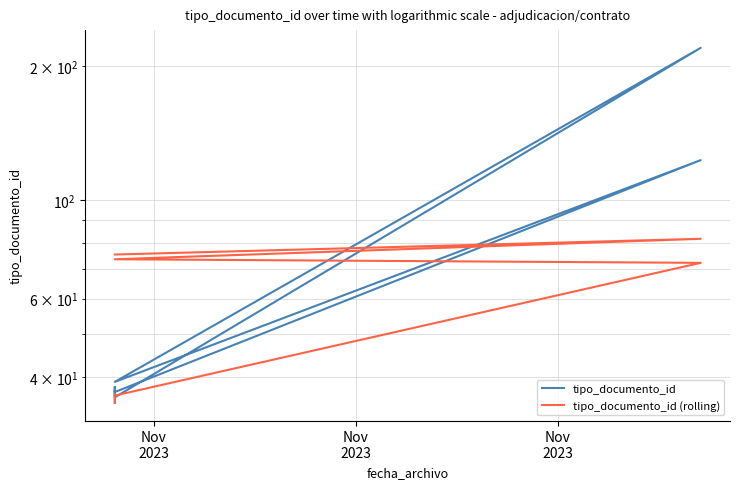

Count the number of data series in this chart.

2